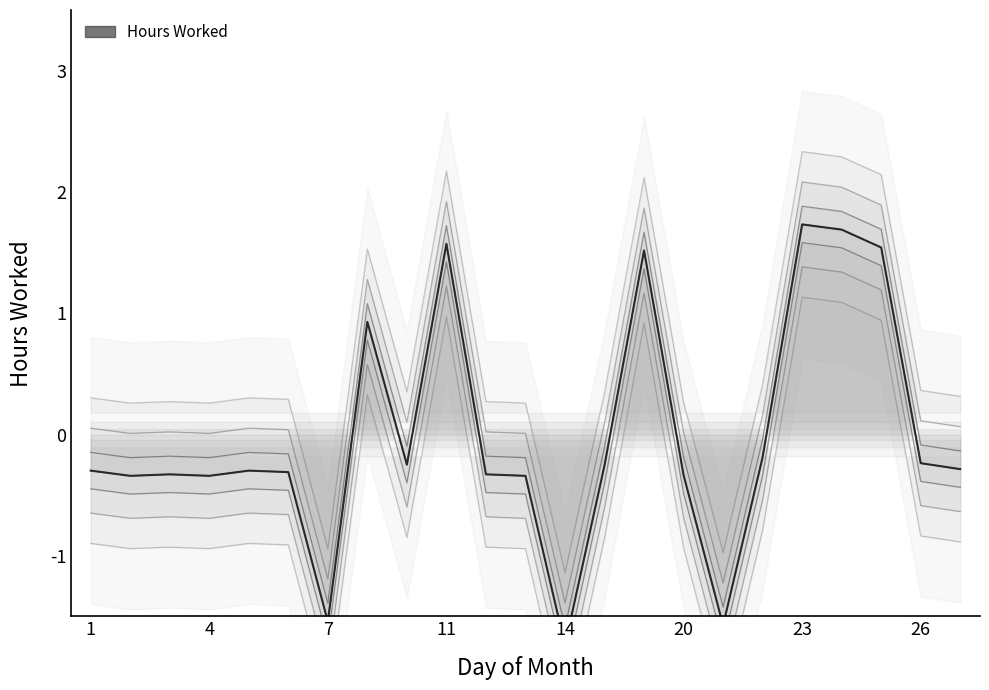

What is the sum of the values at 19 and 4?

1.3